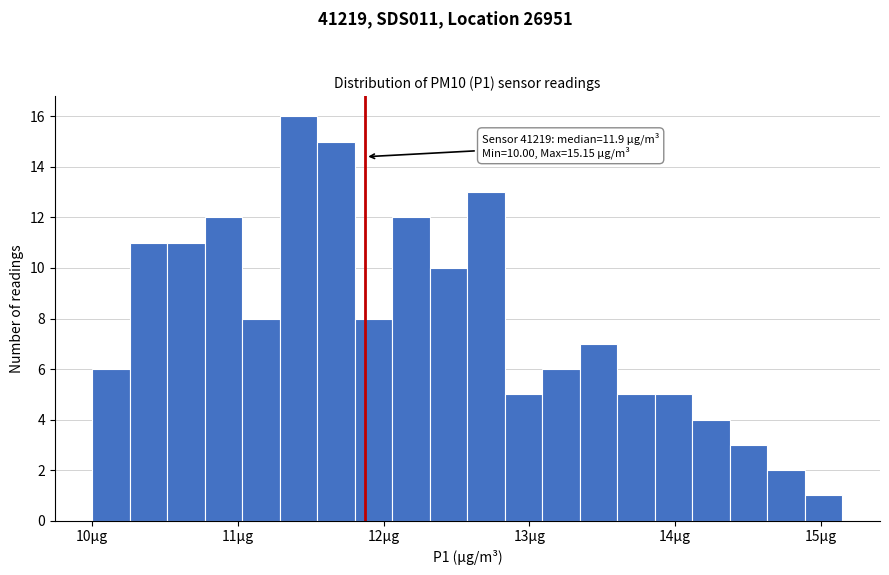

Around what value on the x-axis is the tallest bar? Give the approximate position of its centre, as read against the axis.

11.4